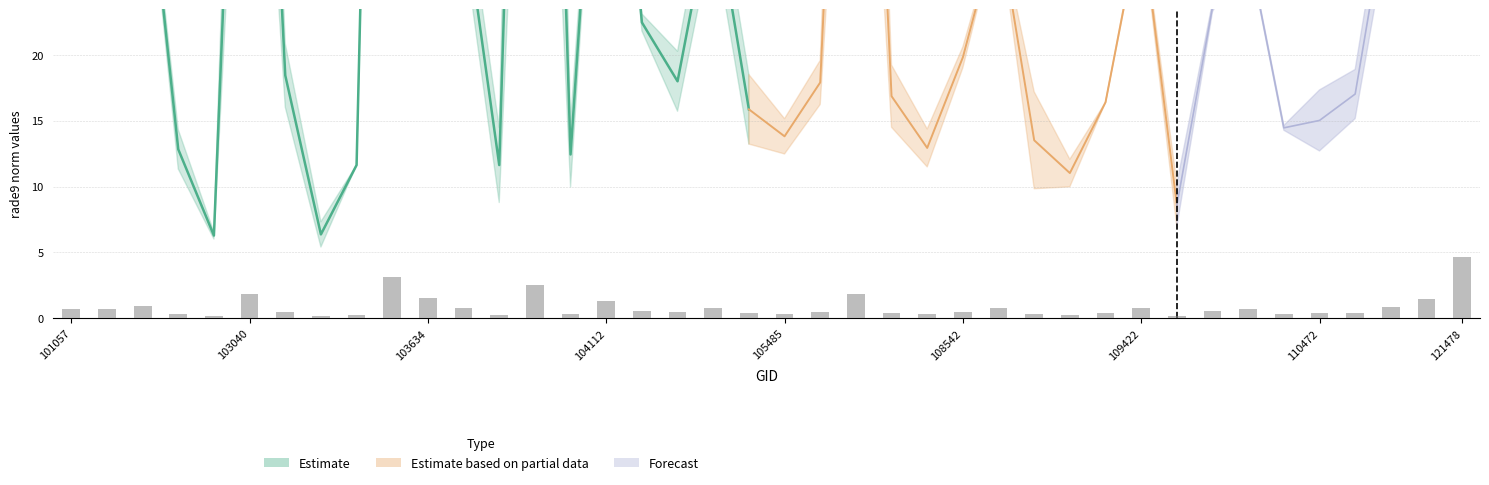

What is the value of the 16th bar from the left?

1.3